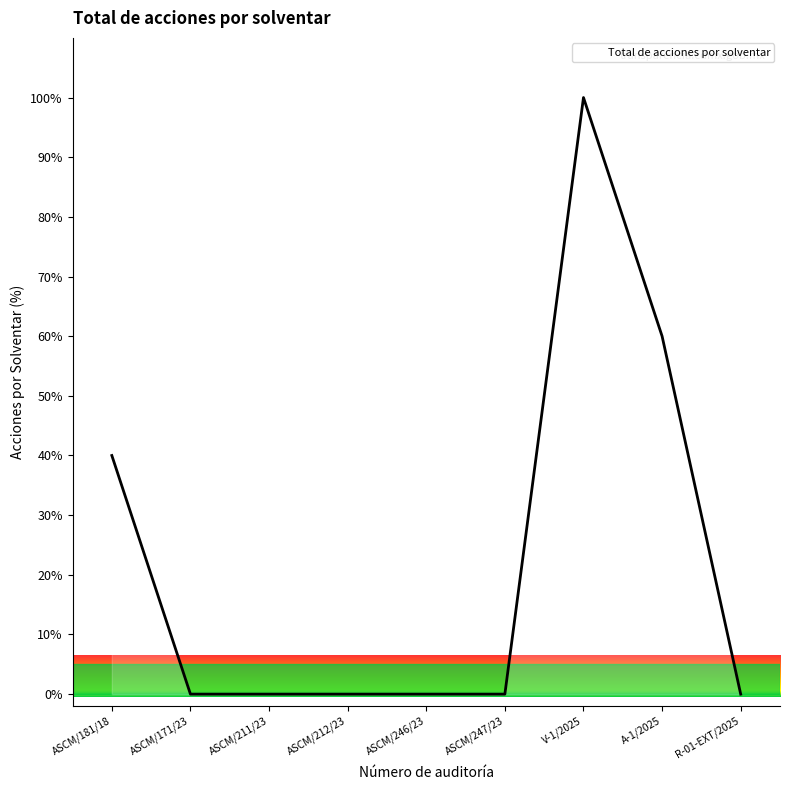

Reading left to right, list all the values displayed in this chart.

ASCM/181/18=40	ASCM/171/23=0	ASCM/211/23=0	ASCM/212/23=0	ASCM/246/23=0	ASCM/247/23=0	V-1/2025=100	A-1/2025=60	R-01-EXT/2025=0